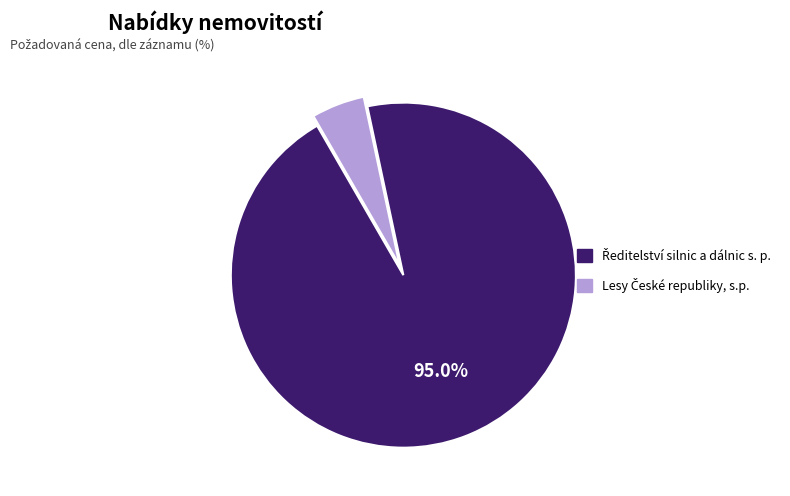

To the nearest percent, what is the average slice percentage?

50%